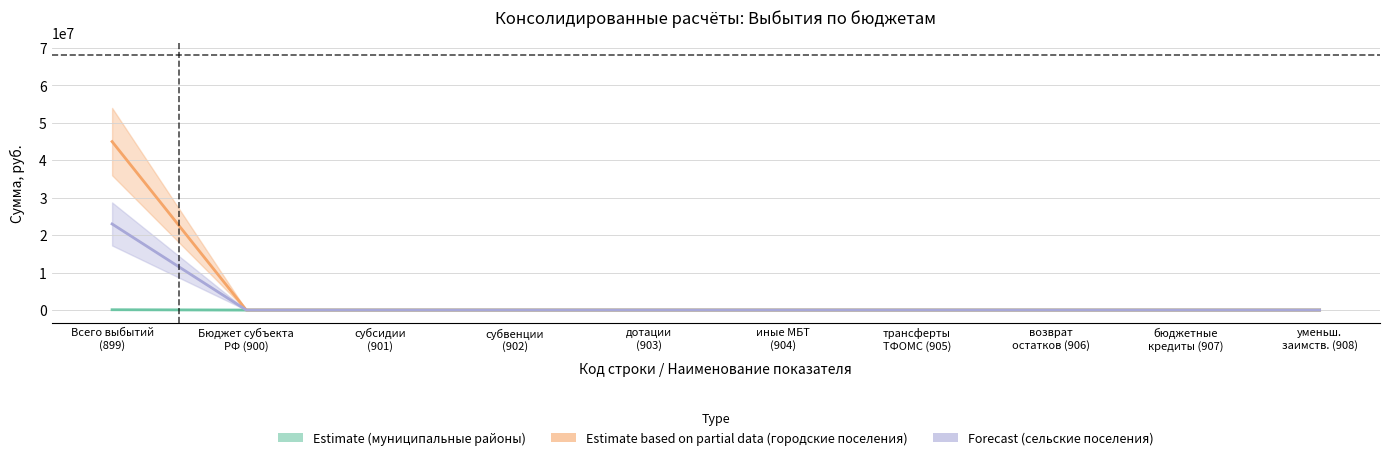

True or false: Estimate and Estimate based on partial data intersect in this chart.

False